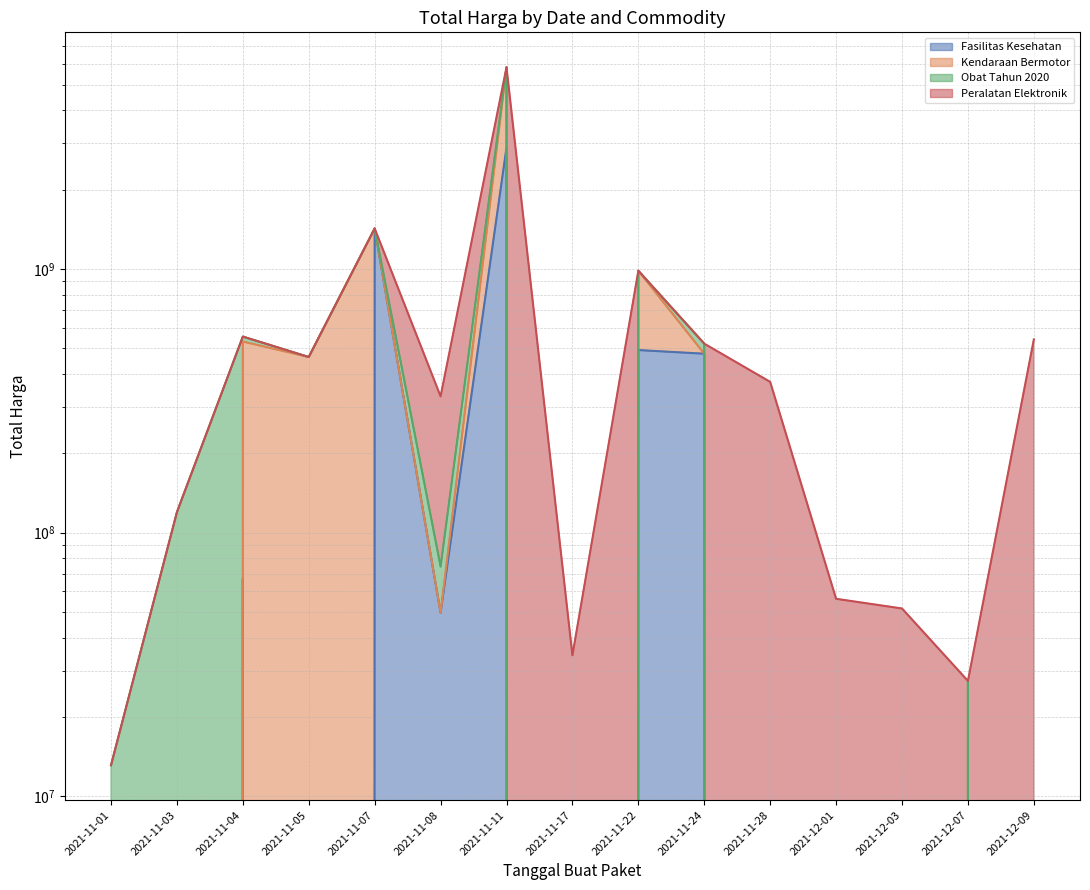

The value of Kendaraan Bermotor (line) at 2021-11-17 is 0. True or false?

True